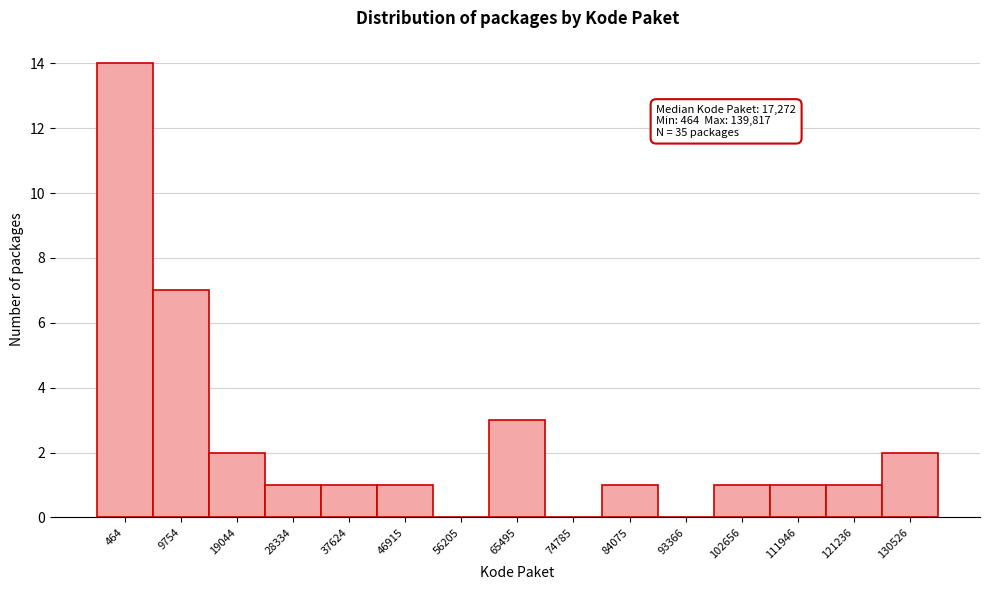

Reading left to right, transcribe all the data shown in this chart.

464=14	9754=7	19044=2	28334=1	37624=1	46915=1	56205=0	65495=3	74785=0	84075=1	93366=0	102656=1	111946=1	121236=1	130526=2